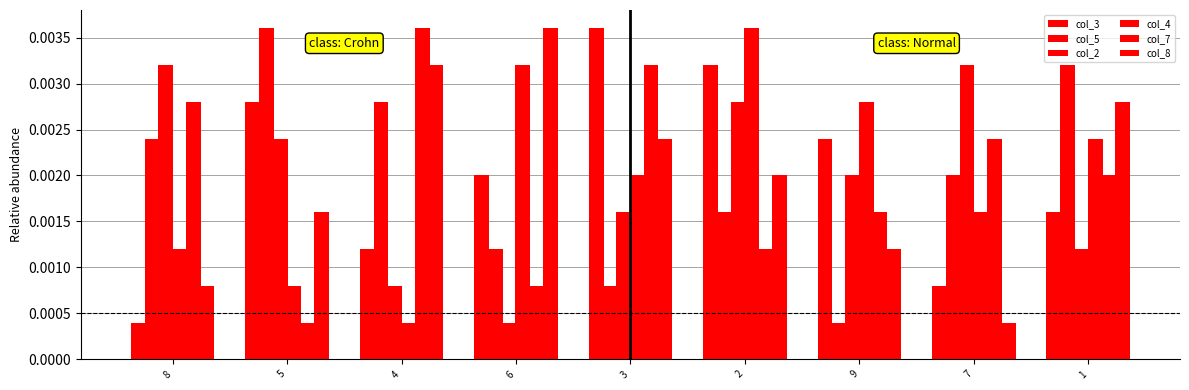

At which category is the sum across all series the highest?

2